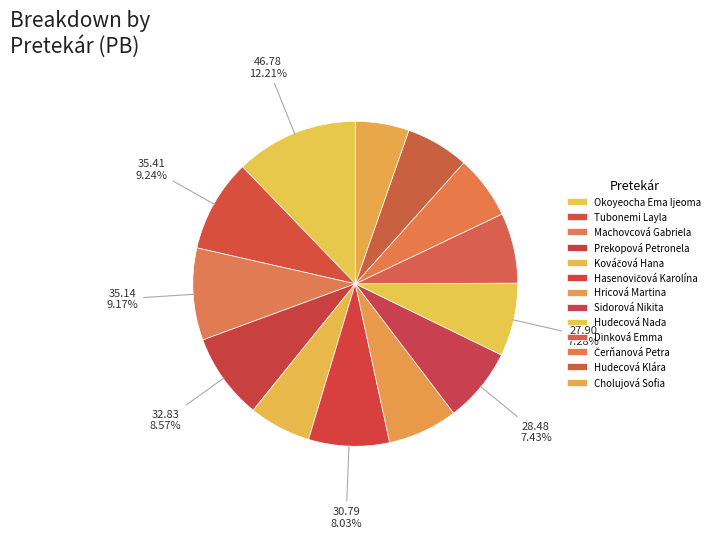

How many slices are in this pie chart?

13